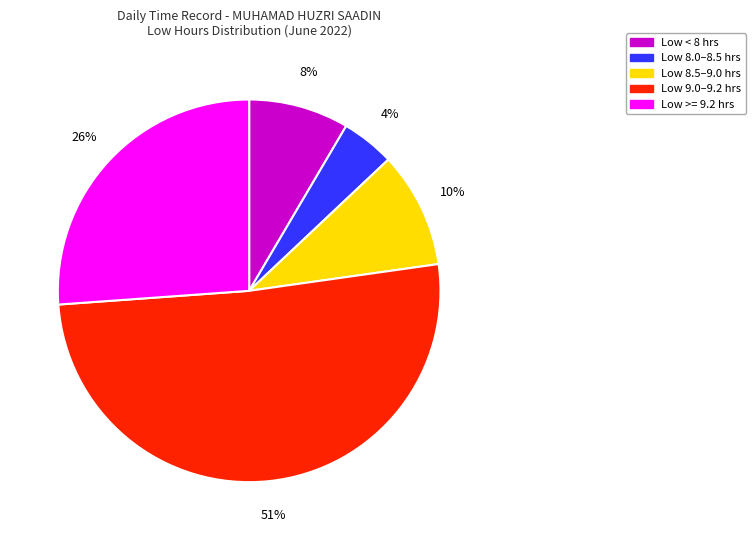

Is there any slice that represents more than half of the pie?

Yes